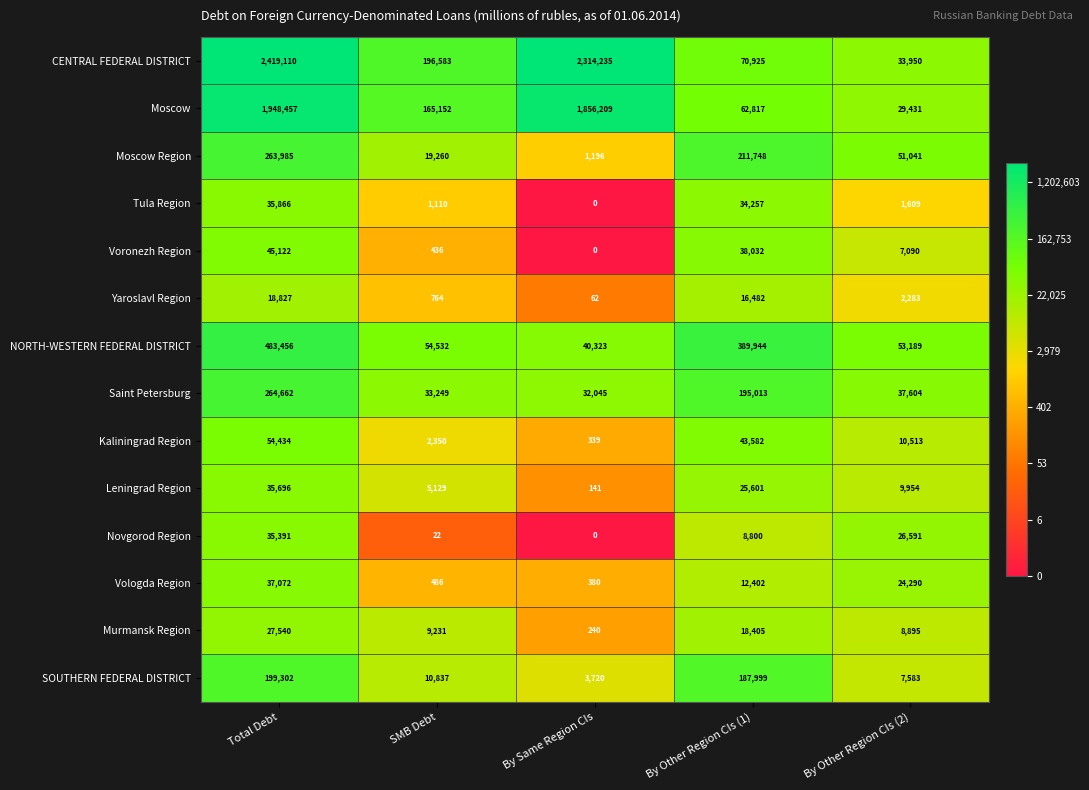

What is the maximum value for NORTH-WESTERN FEDERAL DISTRICT?

483456